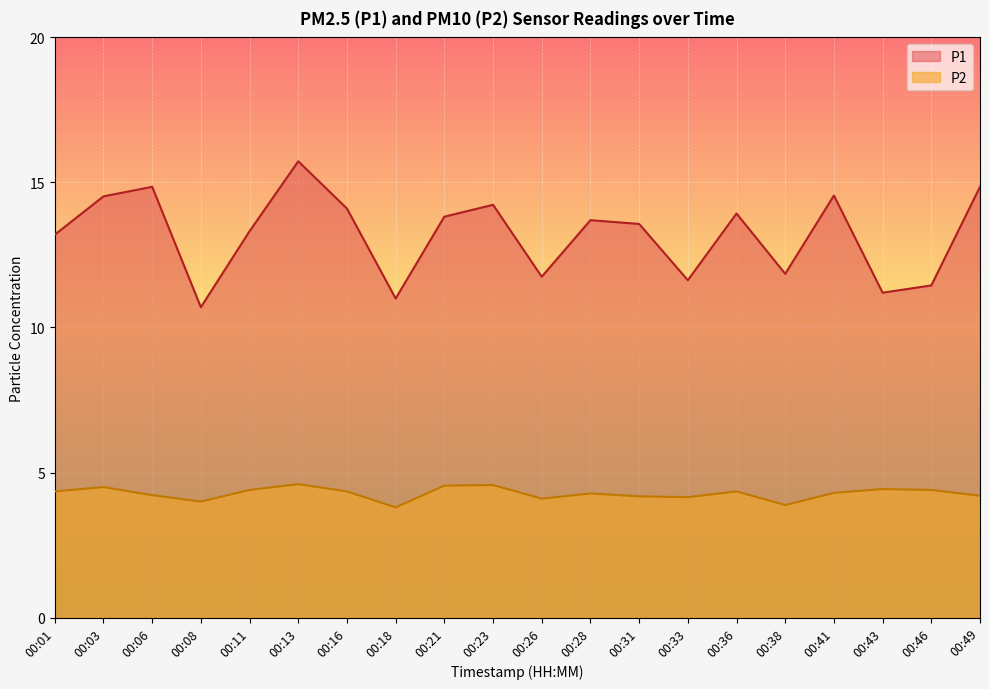

What is the difference between the second highest and second lowest values in the P1 series?

3.8